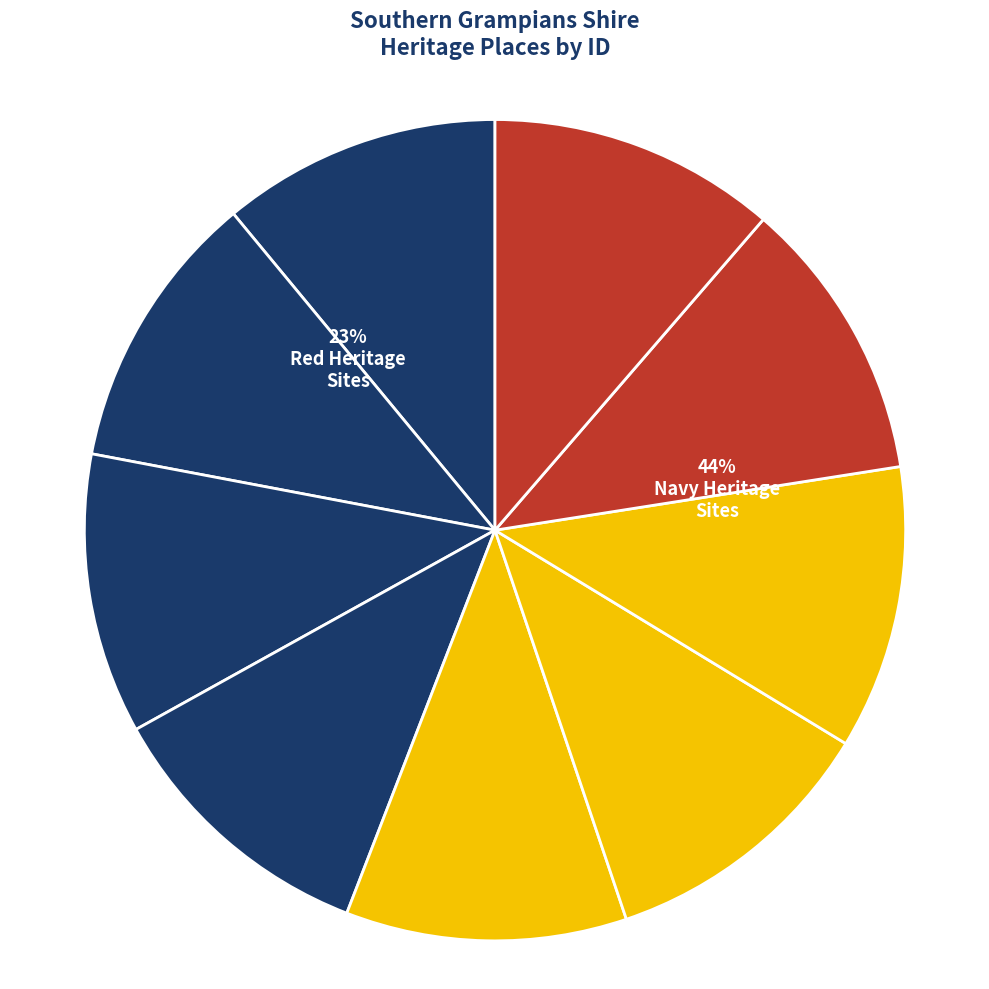

How many slices are in this pie chart?

9